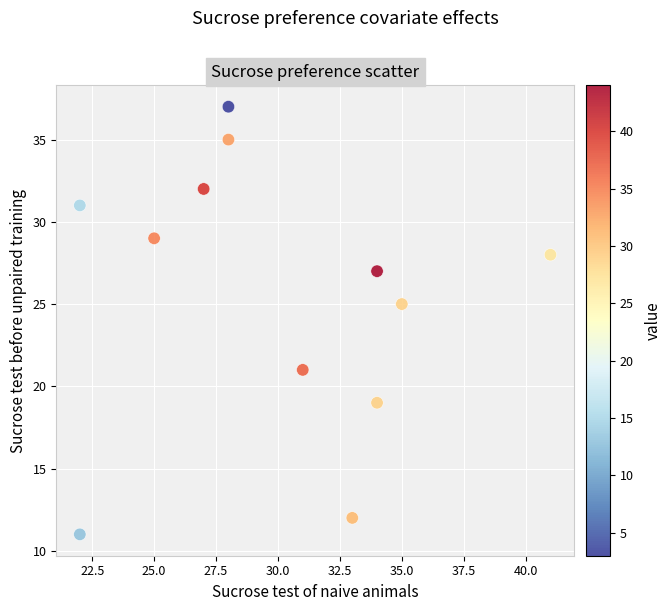

What Y value in the scatter plot is closest to 24?

25